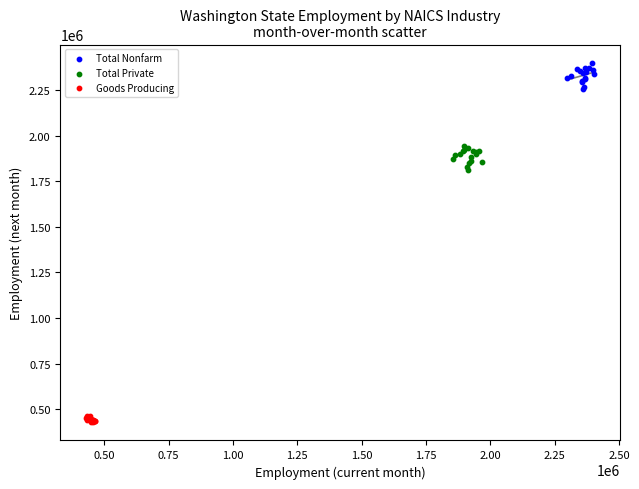

Which series has the largest Y range (max minus min)?

Total Nonfarm